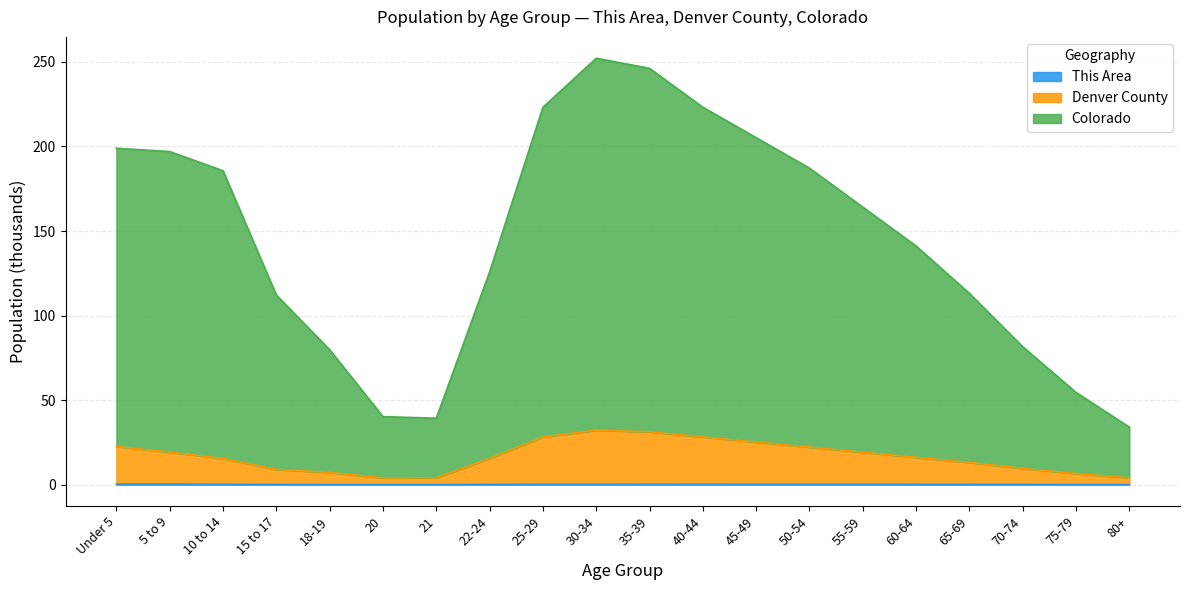

True or false: Denver County and This Area cross at least once.

False